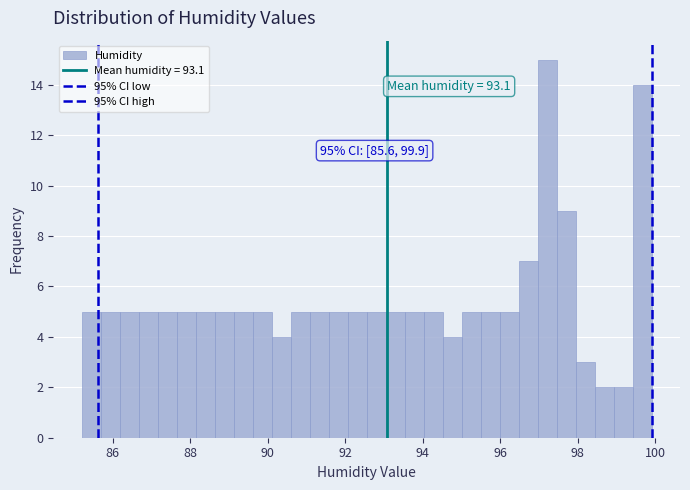

Around what value on the x-axis is the tallest bar? Give the approximate position of its centre, as read against the axis.

97.2